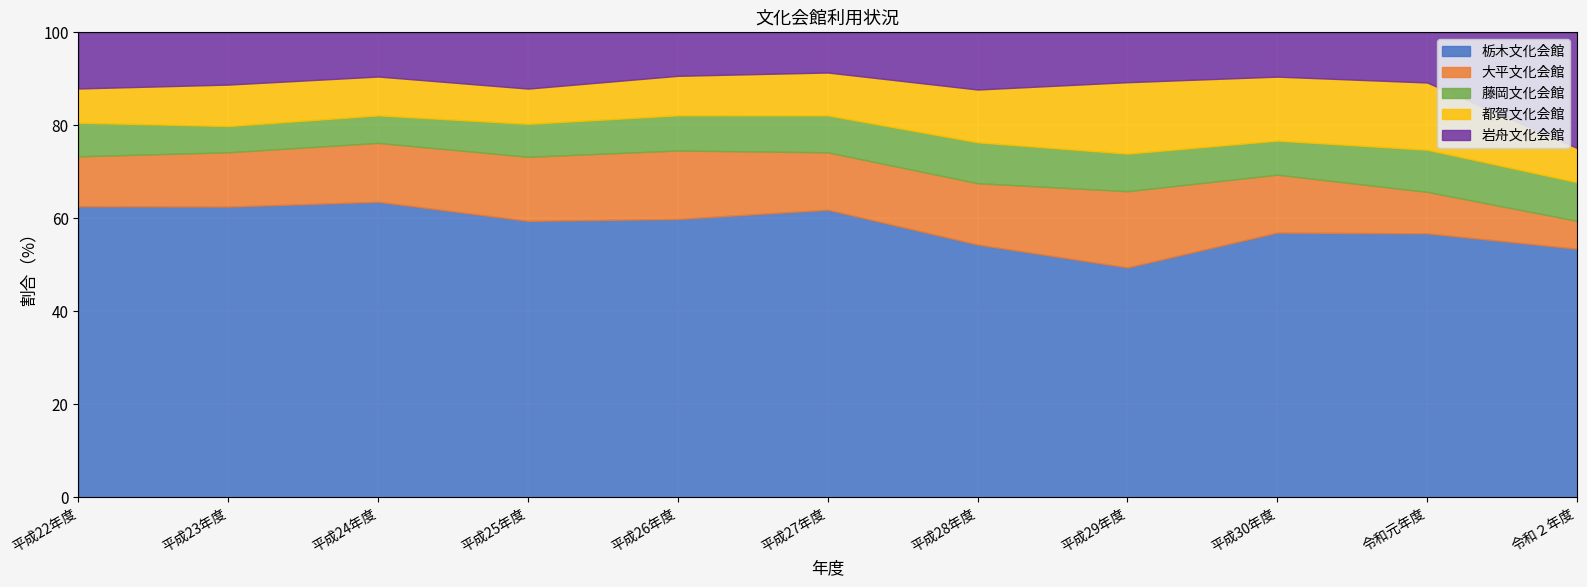

Which label corresponds to the smallest value in the chart?

令和２年度